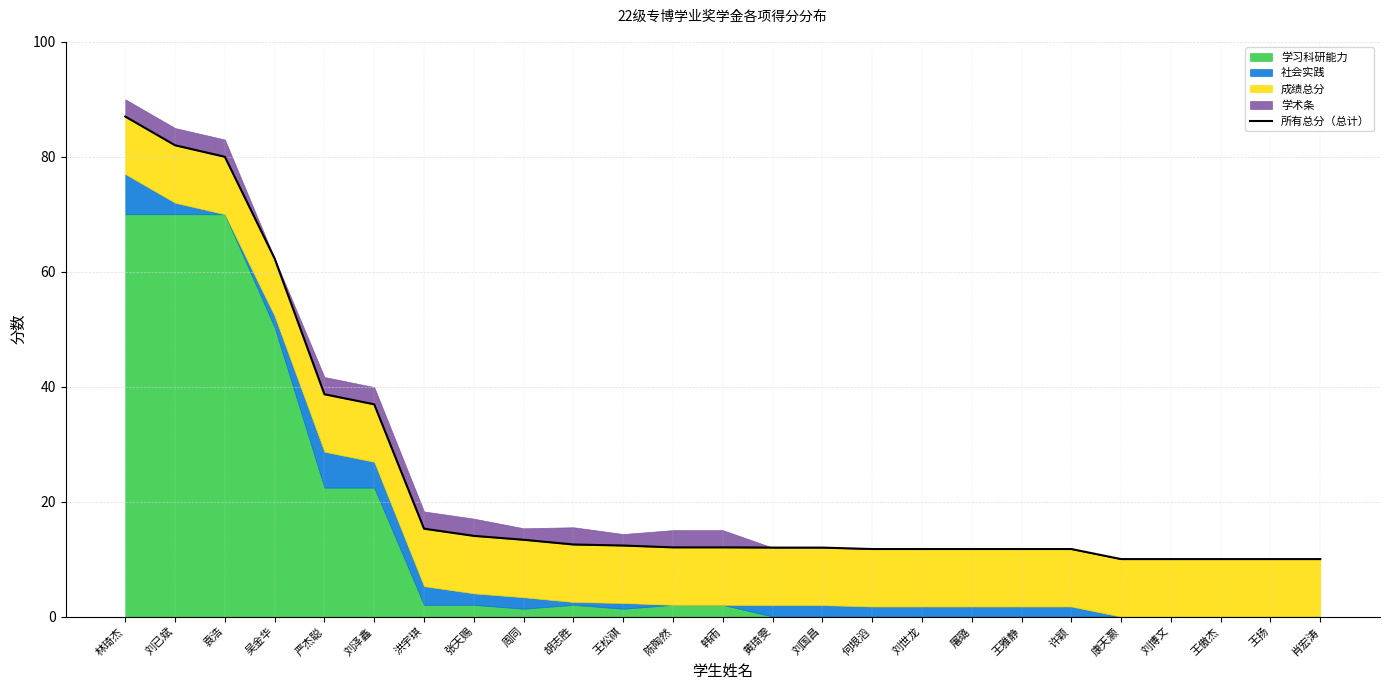

Rank the categories by value from lowest to highest.

康天灏, 刘博文, 王傲杰, 王扬, 肖宏涛, 何垠滔, 刘世龙, 屠璐, 王雅静, 许颖, 黄琦雯, 刘国昌, 陈陶然, 韩雨, 王松祺, 胡志胜, 周同, 张天赐, 洪宇琪, 刘泽鑫, 严杰聪, 吴金华, 袁浩, 刘已斌, 林琦杰